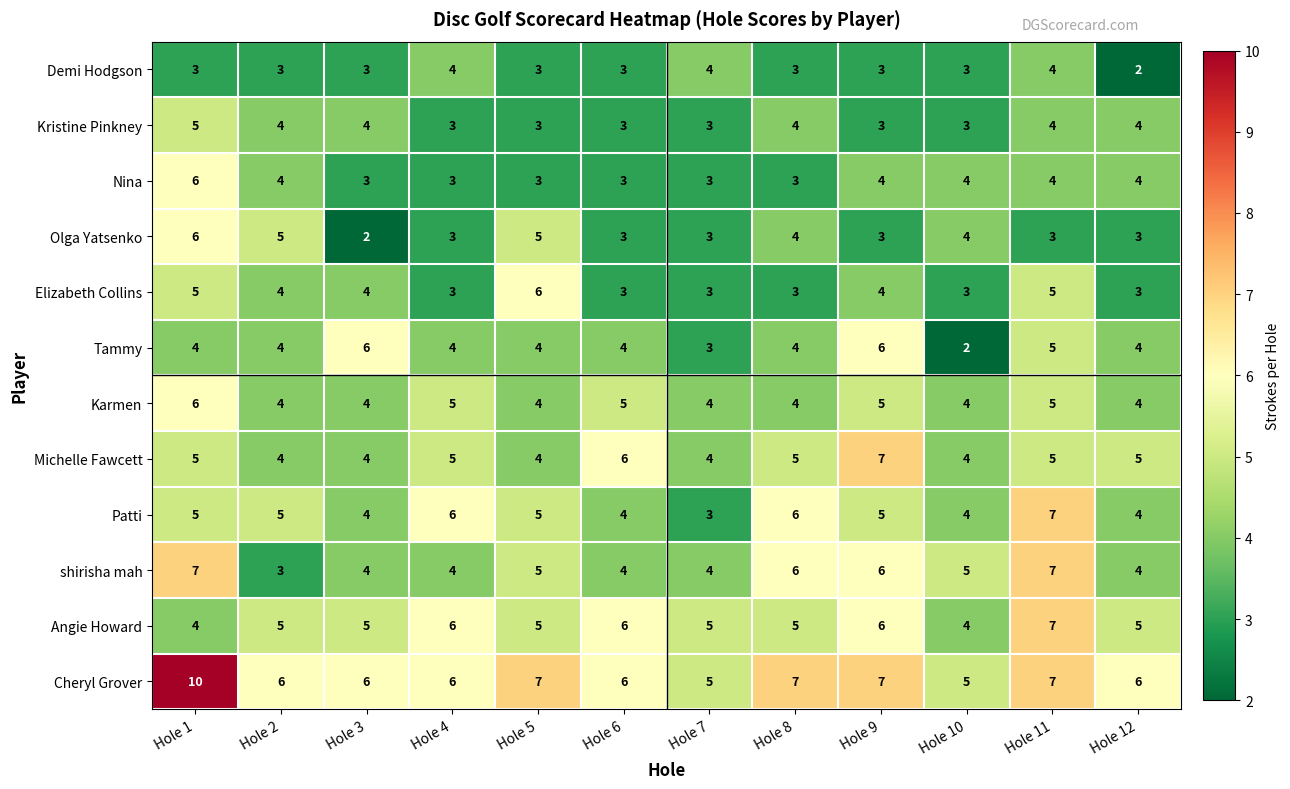

The value of Cheryl Grover at Hole 8 is 7. True or false?

True